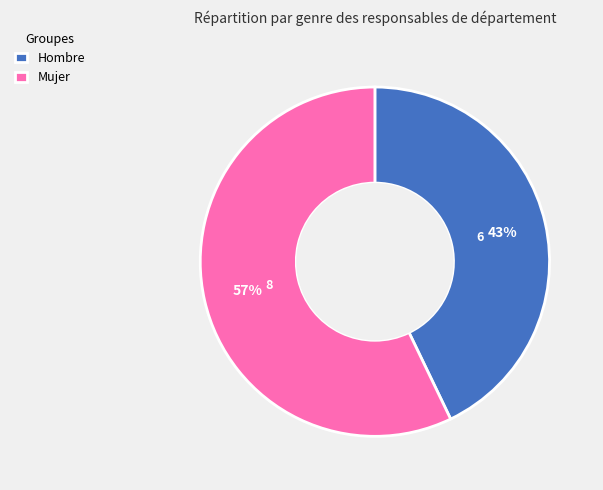

Which slice is the smallest?

Hombre